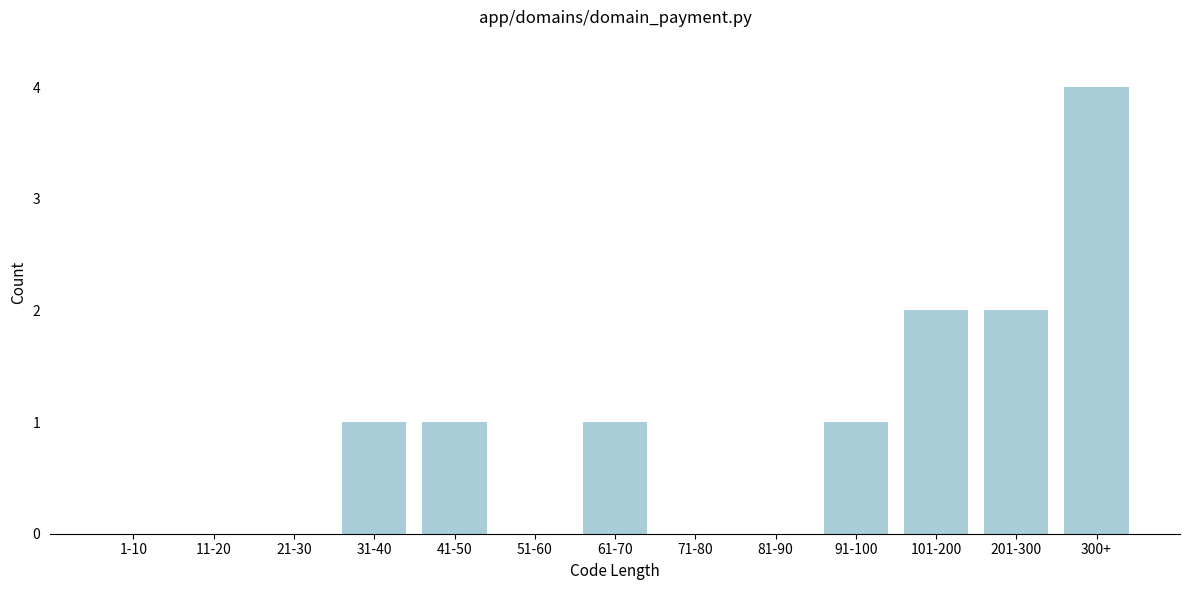

Reading right to left, what are all the values shown in this chart?

300+=4	201-300=2	101-200=2	91-100=1	81-90=0	71-80=0	61-70=1	51-60=0	41-50=1	31-40=1	21-30=0	11-20=0	1-10=0